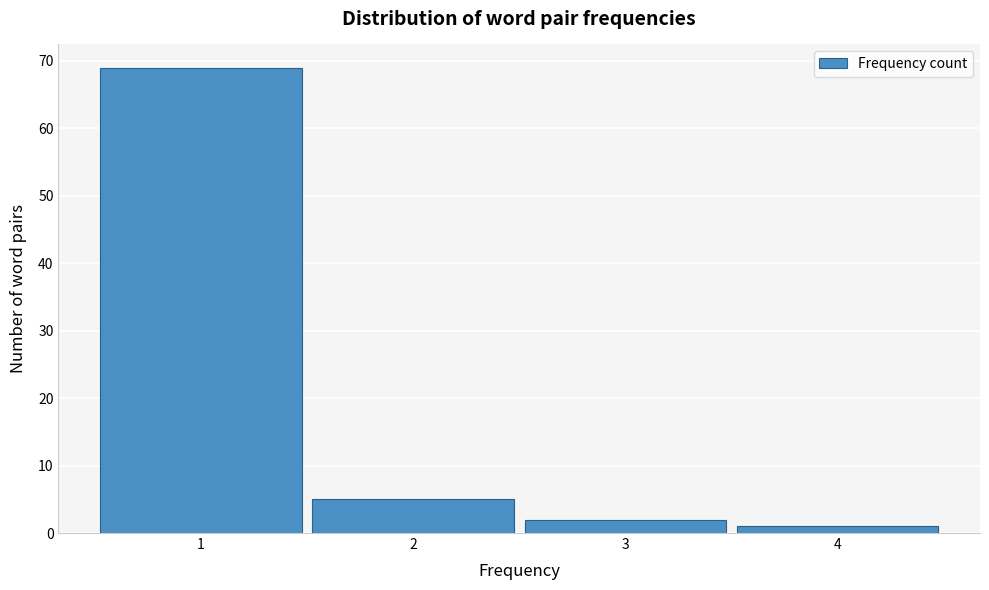

Reading left to right, list every bar in this chart as the range it spans on the x-axis followed by its height. The values are not printed on the chart, so give them approximately, as read against the axis.

0.5 to 1.5: 69
1.5 to 2.5: 5
2.5 to 3.5: 2
3.5 to 4.5: 1